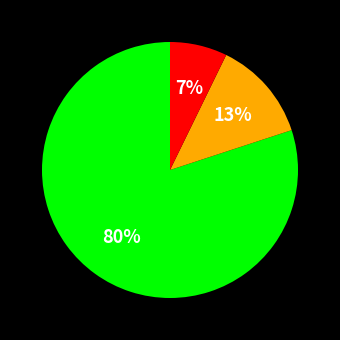

To the nearest percent, what is the average slice percentage?

33%